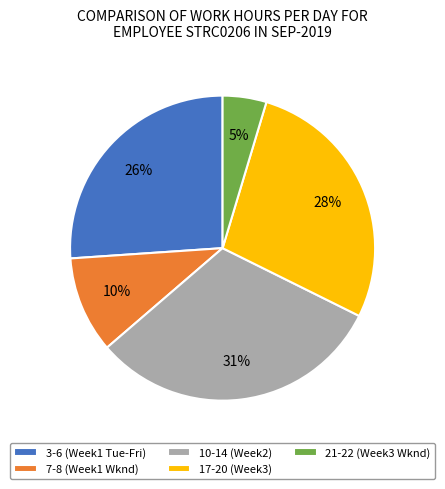

To the nearest percent, what is the difference between the 3-6 (Week1 Tue-Fri) and 17-20 (Week3) slice percentages?

2%